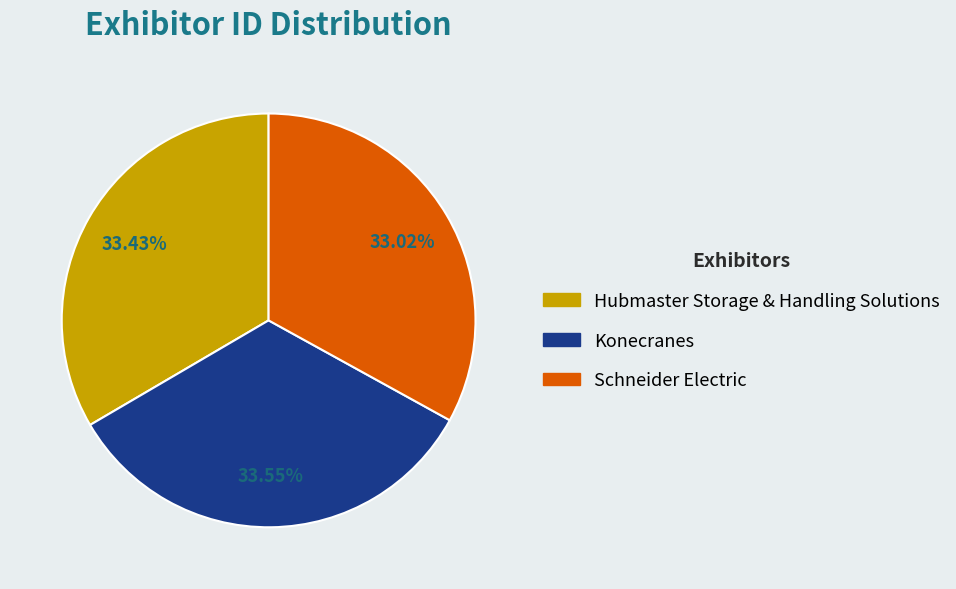

How many segments does this pie chart have?

3